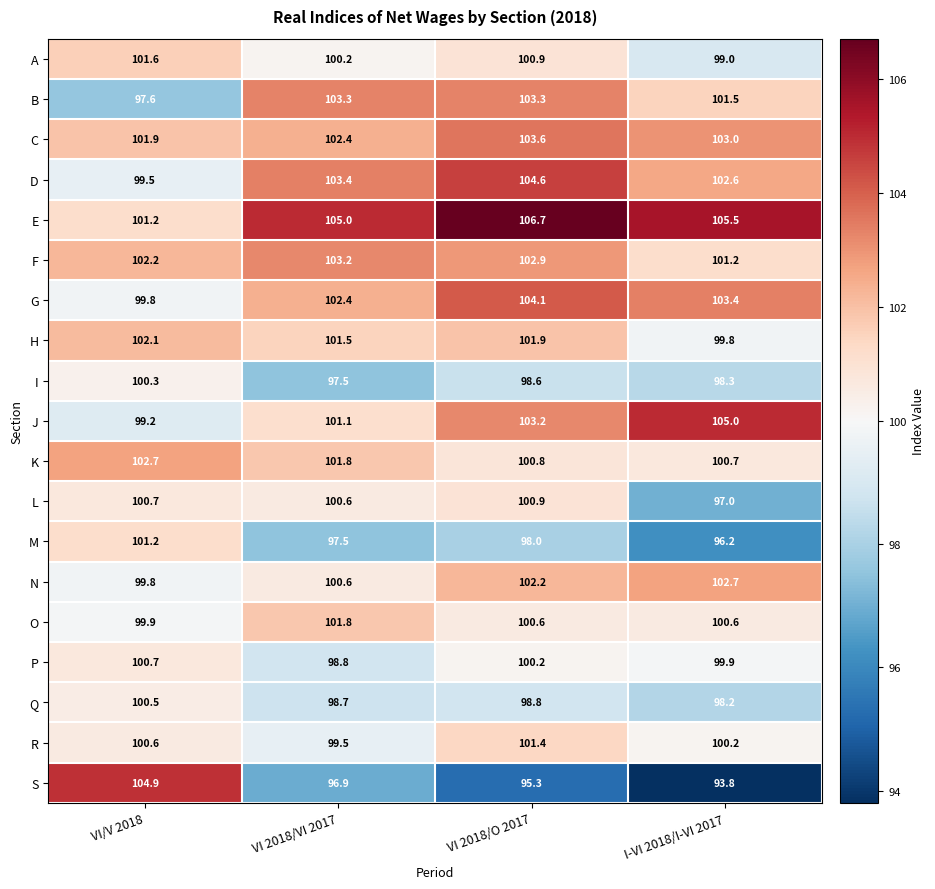

Rank the series at I-VI 2018/I-VI 2017 from highest to lowest value.

E, J, G, C, N, D, B, F, K, O, R, P, H, A, I, Q, L, M, S